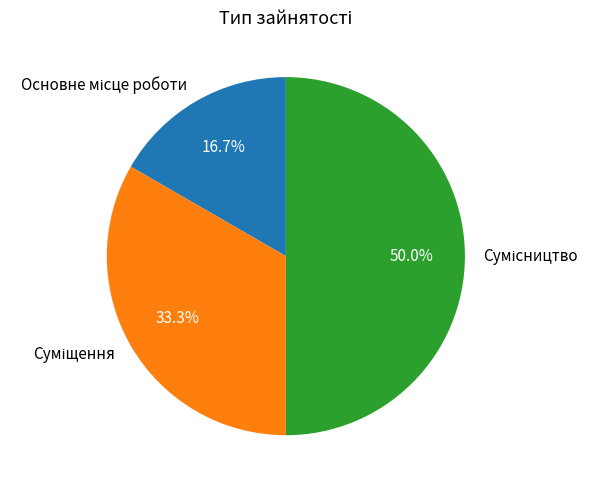

To the nearest percent, what portion does Основне місце роботи represent?

17%